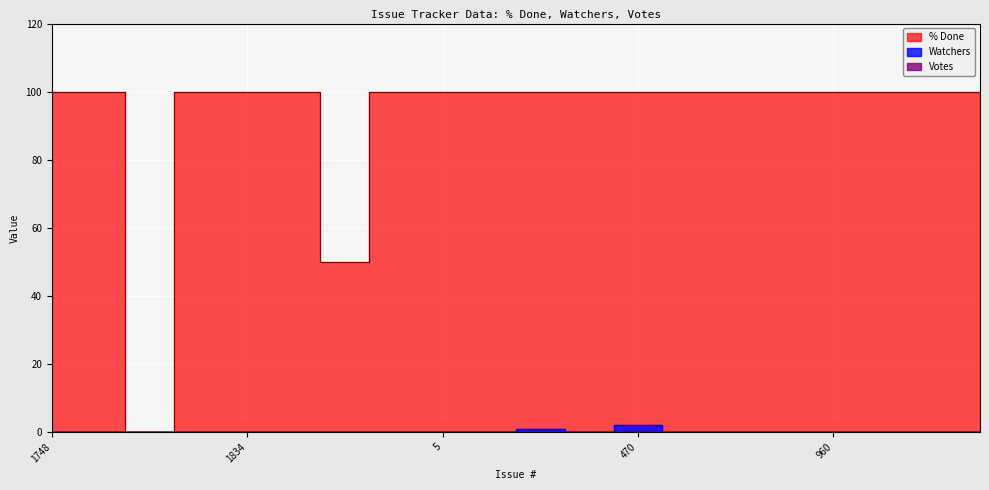

What is the highest value of the Watchers series?

2